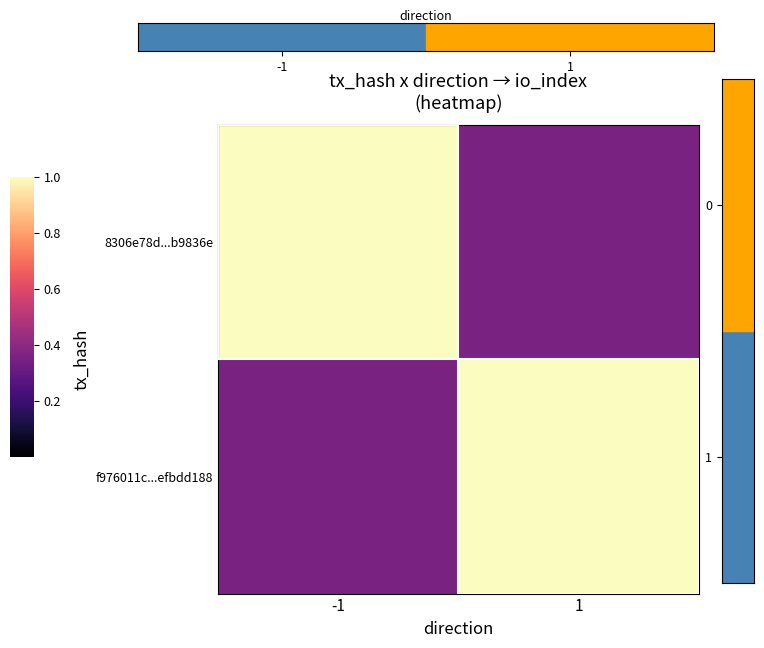

At which category is the sum across all series the highest?

-1